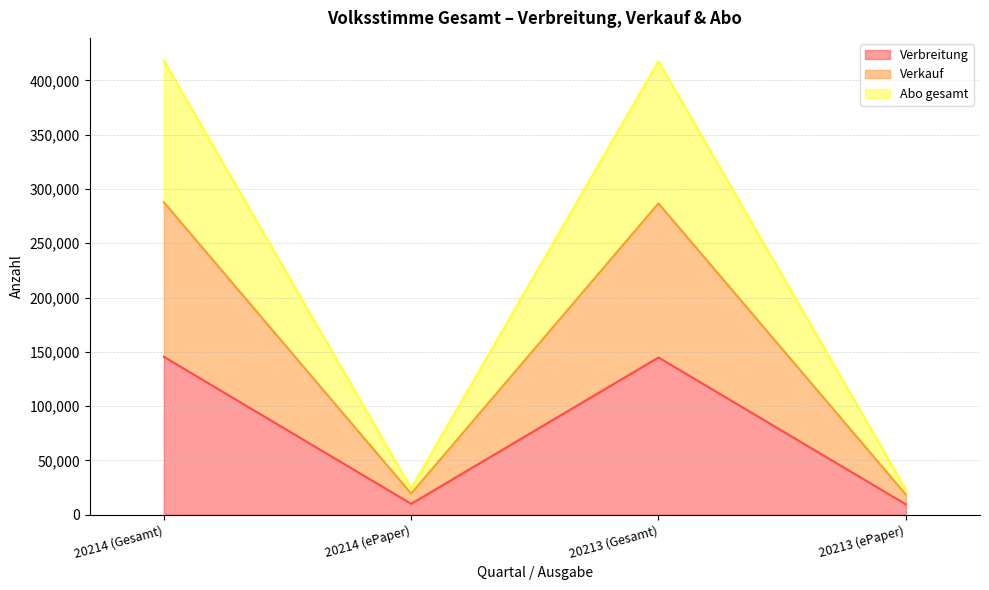

True or false: Verbreitung has a value of 144810 at 20213 (Gesamt).

True